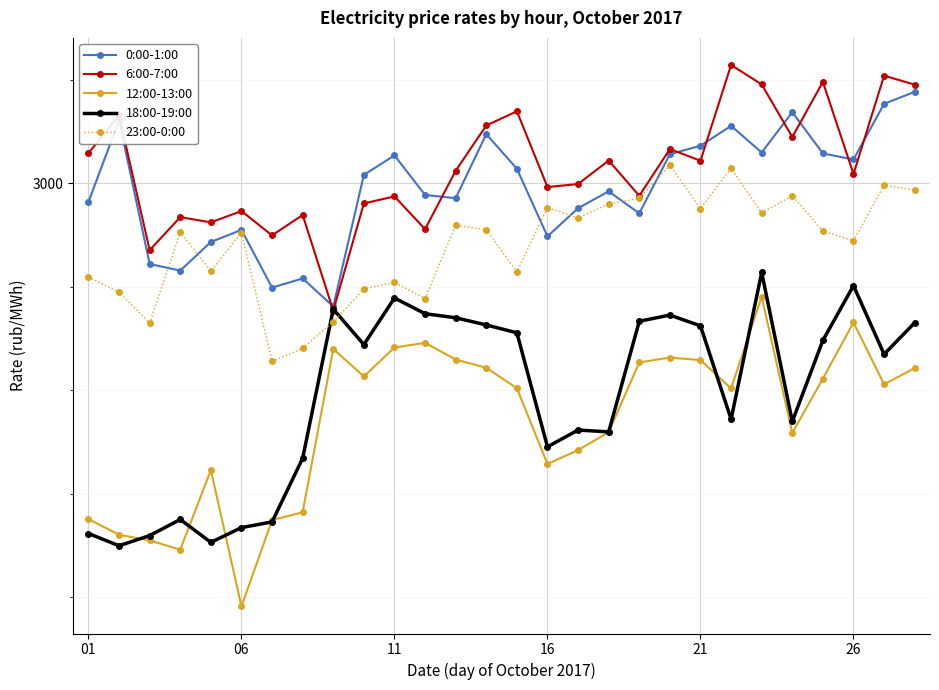

Reading left to right, extract all data points from this chart.

0:00-1:00: 2981.9	3060.9	2922.0	2915.6	2943.3	2955.0	2899.2	2908.0	2880.9	3008.1	3027.0	2988.7	2985.6	3047.5	3014.0	2948.7	2975.9	2992.2	2970.9	3028.1	3036.2	3055.5	3029.7	3068.7	3028.8	3023.0	3076.8	3088.4
6:00-7:00: 3029.1	3065.7	2935.3	2967.3	2962.2	2973.2	2949.7	2969.3	2876.9	2980.5	2987.3	2955.7	3012.1	3055.8	3069.5	2996.3	2999.3	3022.0	2987.8	3033.1	3021.8	3114.3	3095.5	3044.7	3097.9	3009.0	3103.9	3095.3
12:00-13:00: 2675.4	2660.3	2654.9	2645.9	2722.8	2591.1	2674.5	2682.1	2840.0	2813.3	2841.3	2845.8	2829.7	2821.7	2801.9	2728.8	2742.1	2759.4	2826.9	2831.6	2829.1	2801.8	2890.3	2758.8	2811.2	2865.5	2805.8	2821.4
18:00-19:00: 2661.6	2649.7	2659.6	2675.1	2653.0	2667.3	2672.8	2734.2	2878.4	2844.1	2889.1	2873.9	2870.0	2863.1	2855.5	2745.3	2761.5	2759.8	2866.7	2872.6	2862.2	2772.0	2913.8	2769.8	2848.2	2901.1	2834.8	2865.2
23:00-0:00: 2909.4	2894.8	2864.9	2952.8	2915.2	2952.3	2827.9	2840.5	2866.0	2897.7	2904.2	2888.6	2959.4	2955.2	2914.3	2976.5	2966.5	2980.1	2985.5	3017.5	2975.6	3014.4	2971.4	2987.9	2953.7	2944.3	2998.1	2993.4